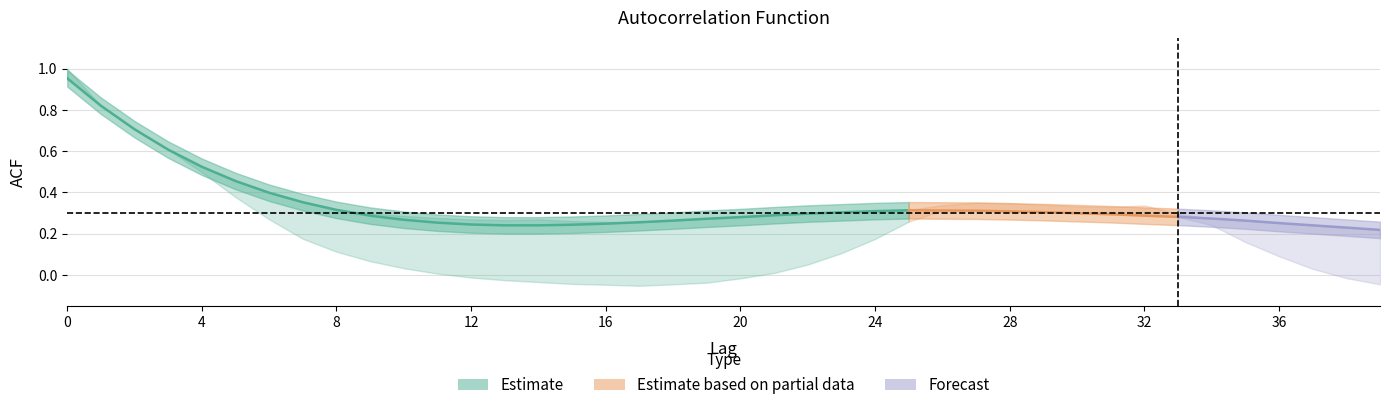

True or false: acf_shown has a value of 0.3 at 37.

False